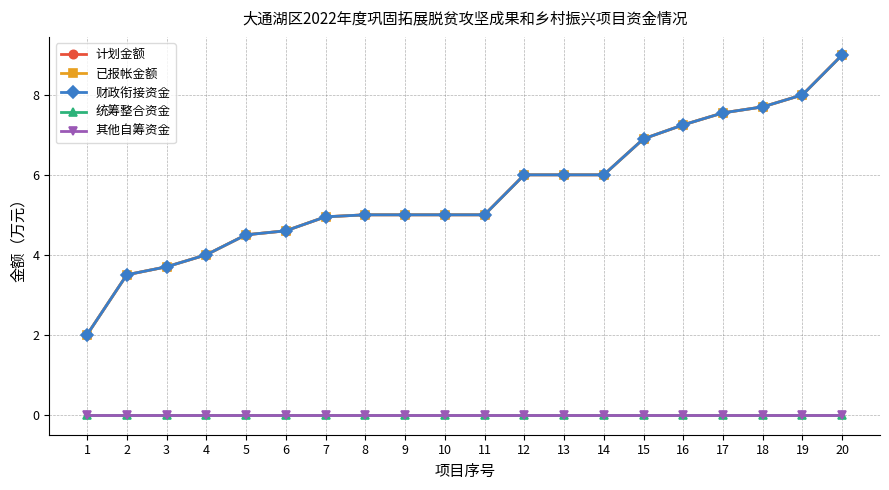

True or false: 财政衔接资金 has more than 1 interior local peaks.

False